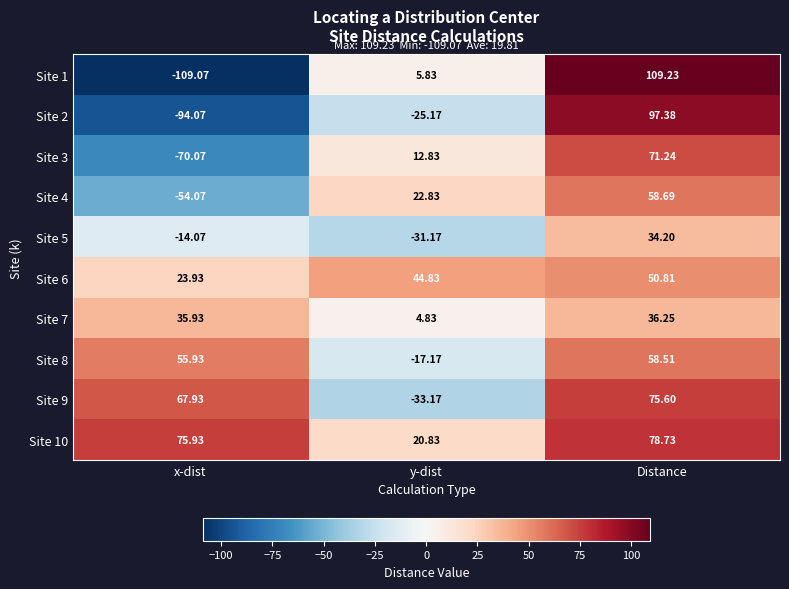

Which category has the lowest value across all series?

x-dist